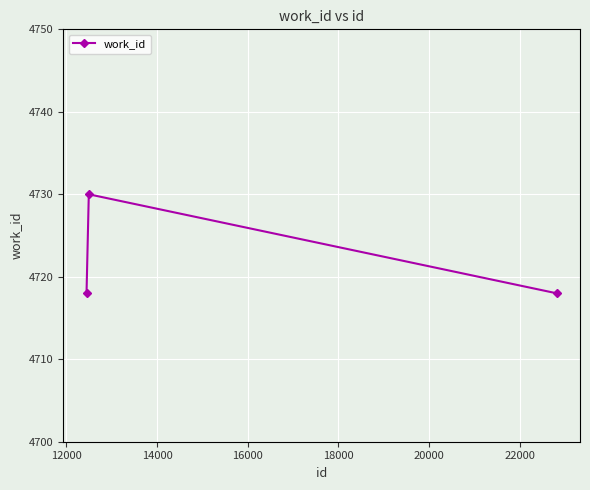

Reading right to left, extract all data points from this chart.

4718	4730	4718